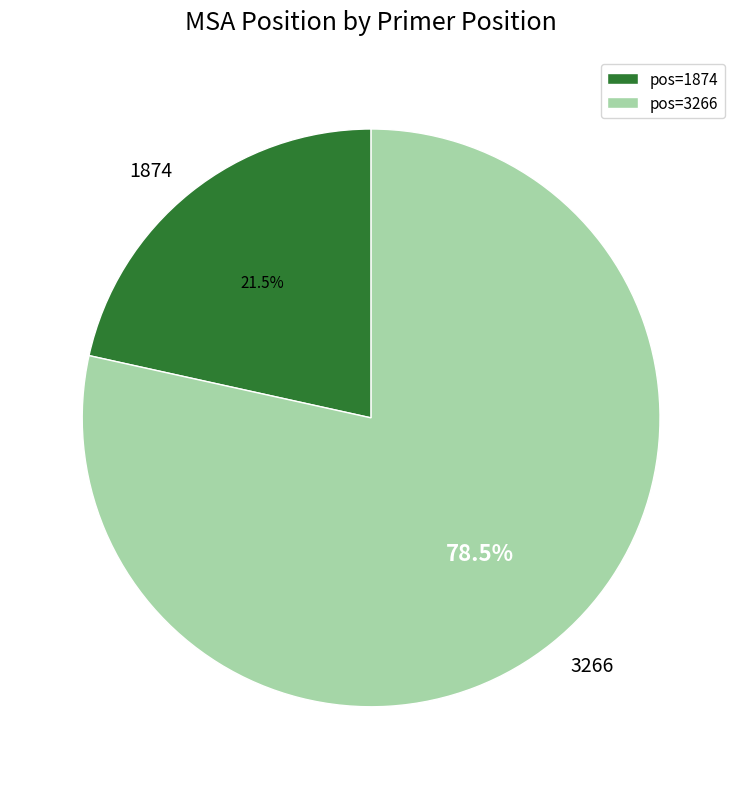

Approximately how many times larger is the value at pos=1874 compared to pos=3266?

0.3